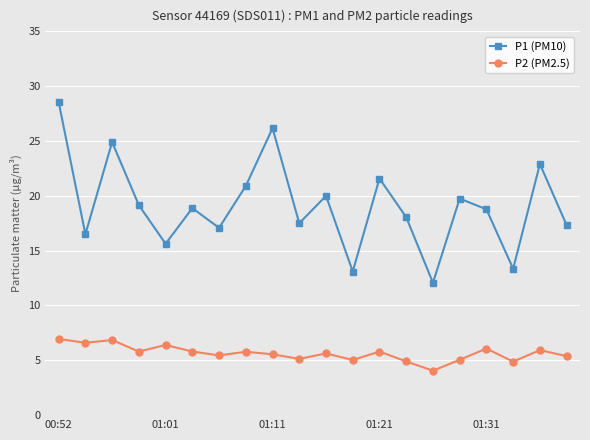

Which series has the largest total across all categories?

P1 (PM10)